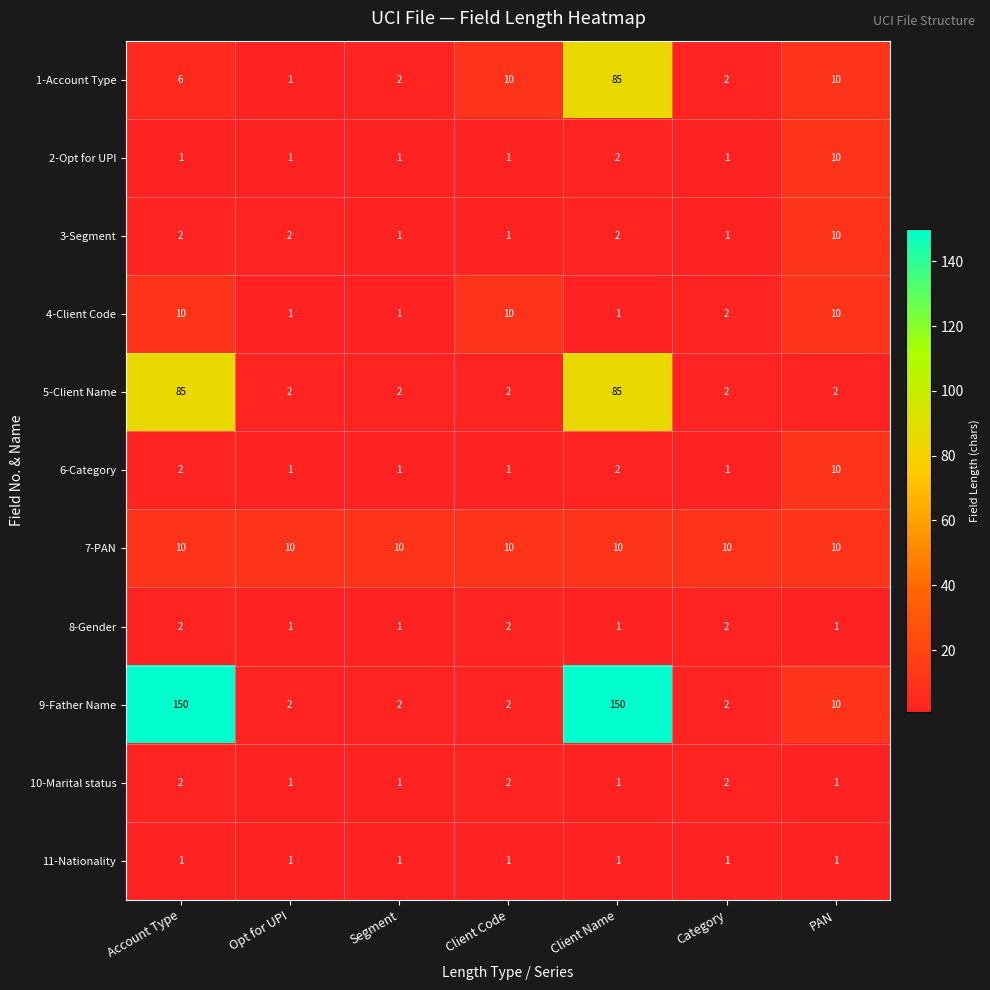

What is the greatest value displayed?

150